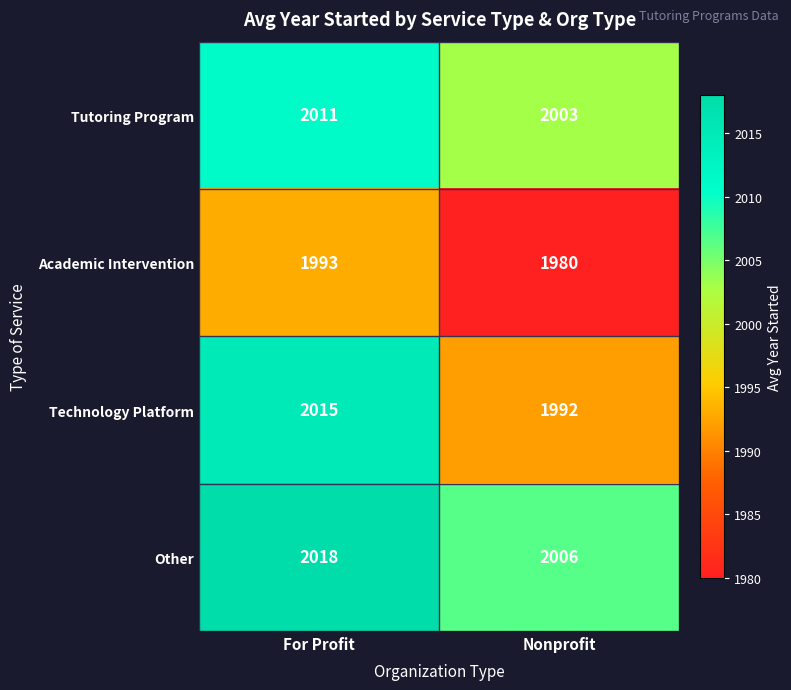

Is it true that Other equals 2006 at Nonprofit?

True